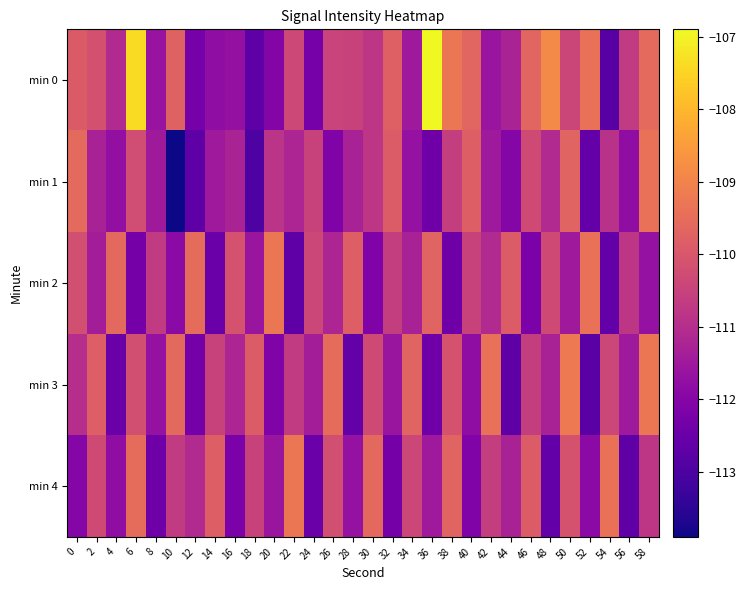

Rank the series at 8 from lowest to highest value.

min 4, min 3, min 0, min 1, min 2